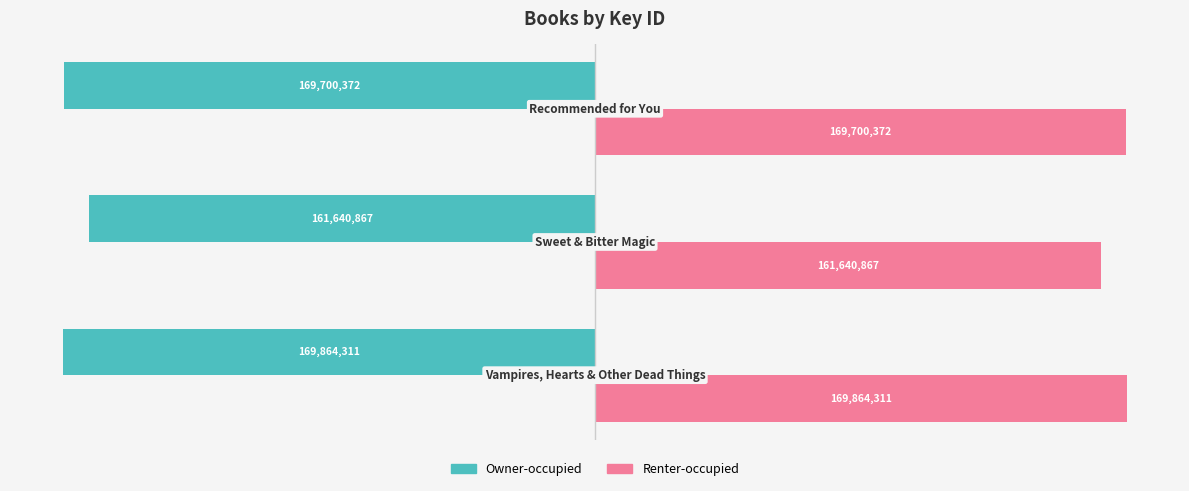

What is the maximum value for Owner-occupied?

-161640867